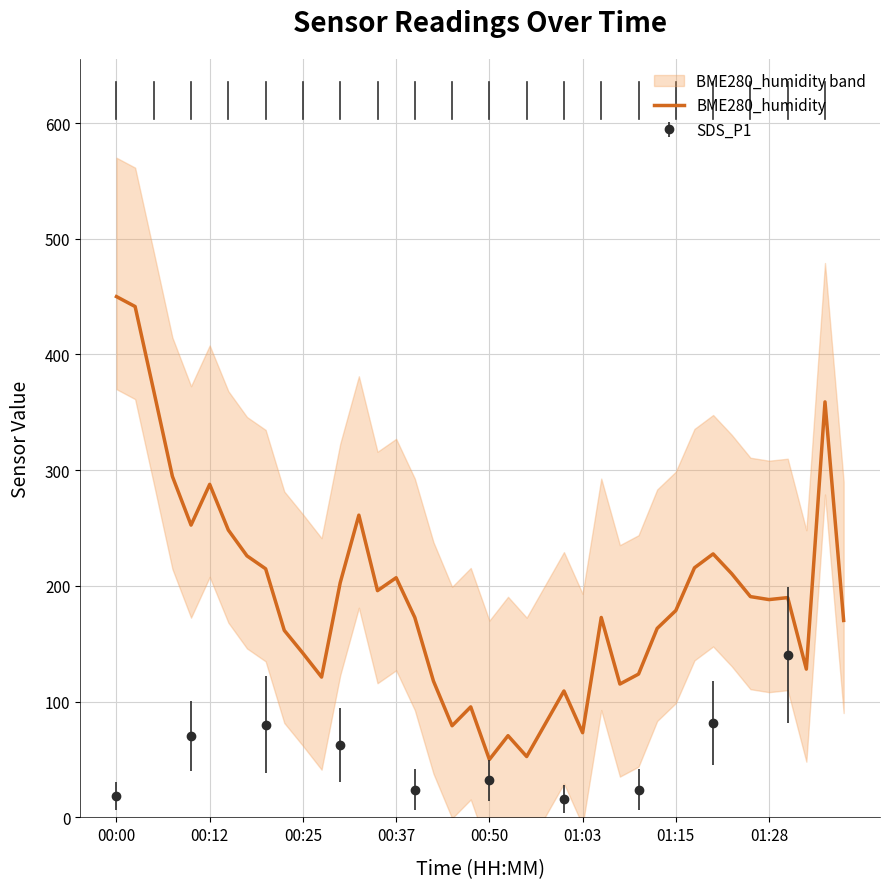

What value does the data have at 33?

210.5